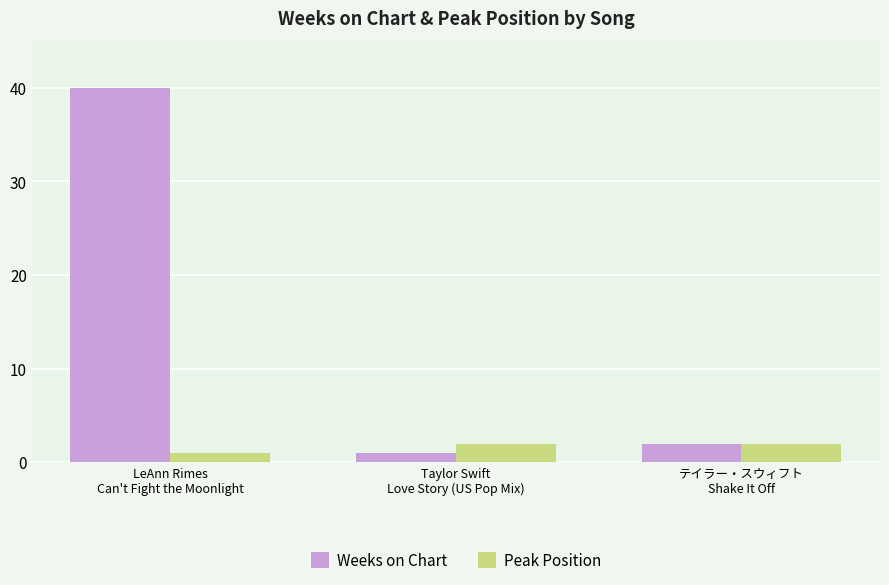

Reading right to left, extract all data points from this chart.

Weeks on Chart: テイラー・スウィフト
Shake It Off=2	Taylor Swift
Love Story (US Pop Mix)=1	LeAnn Rimes
Can't Fight the Moonlight=40
Peak Position: テイラー・スウィフト
Shake It Off=2	Taylor Swift
Love Story (US Pop Mix)=2	LeAnn Rimes
Can't Fight the Moonlight=1